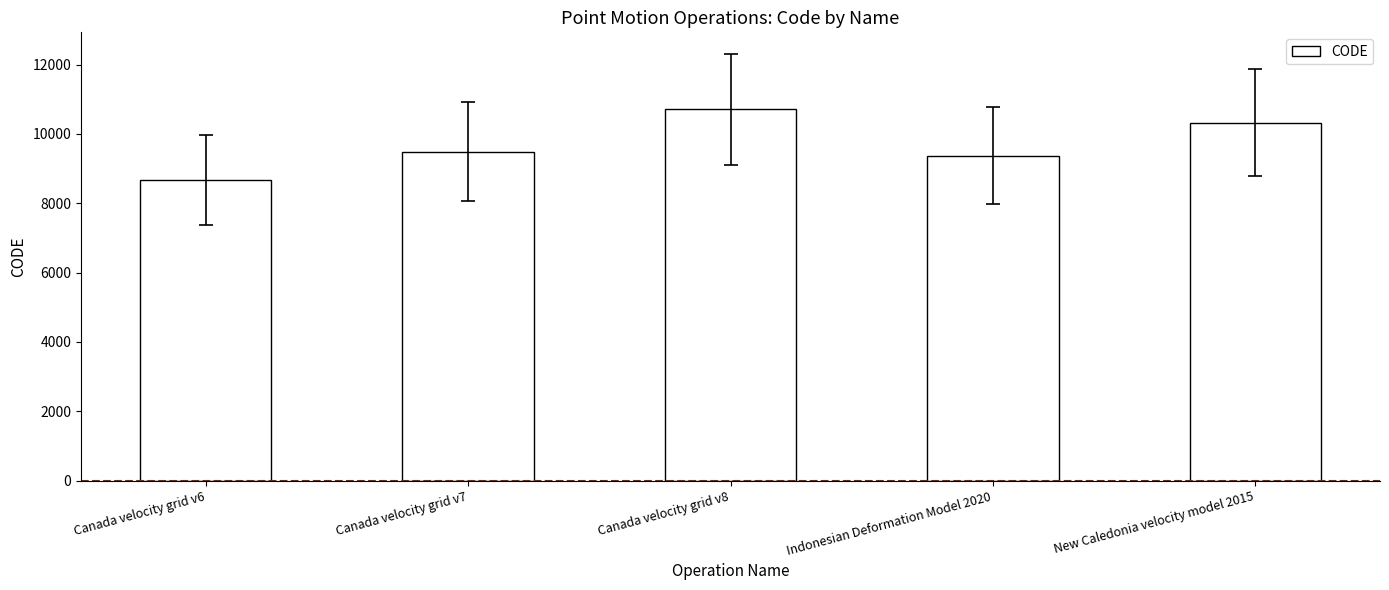

Between Indonesian Deformation Model 2020 and Canada velocity grid v6, which is larger?

Indonesian Deformation Model 2020